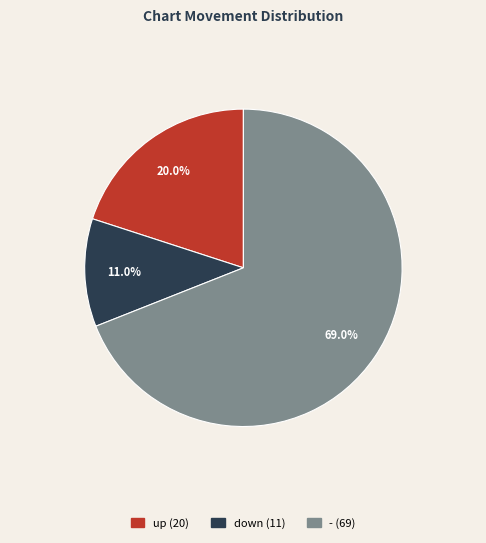

True or false: down accounts for 11% of the total.

True